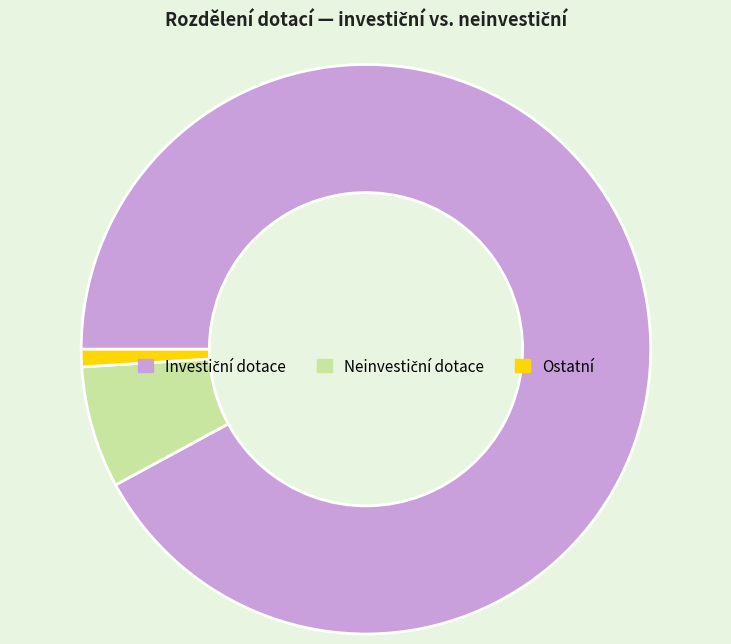

Does any single category account for the majority?

Yes